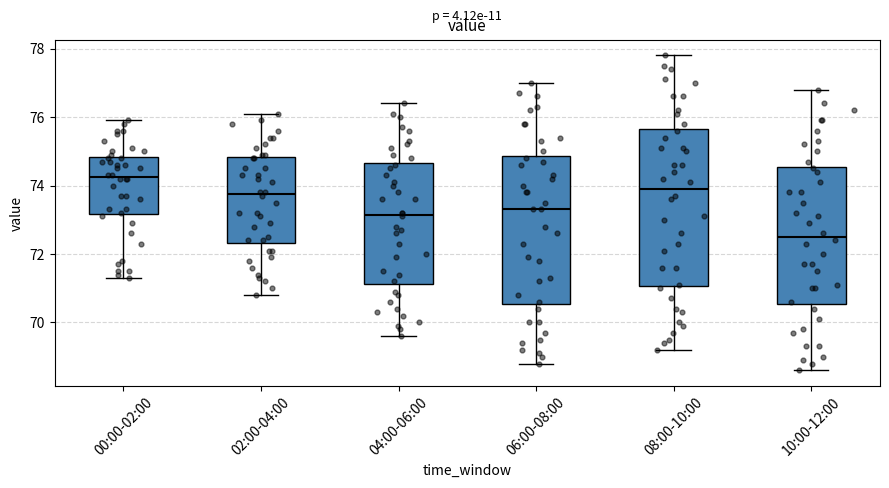

Where does the upper whisker of the box for 08:00-10:00 end on the y-axis? The values are not printed on the chart, so give them approximately, as read against the axis.

77.8